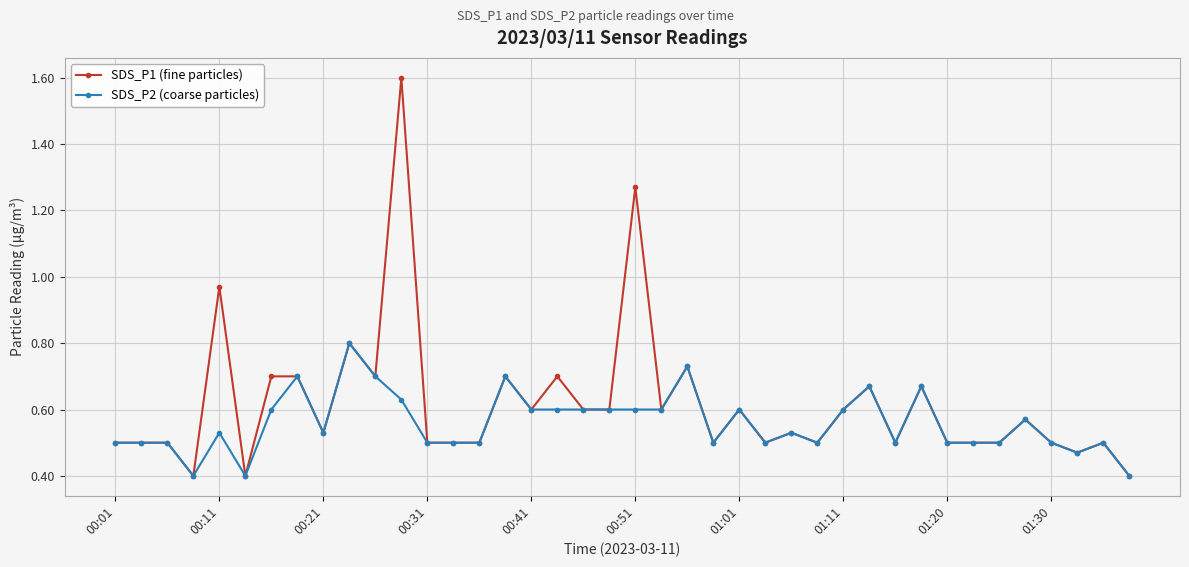

Which series has the largest range (max minus min)?

SDS_P1 (fine particles)